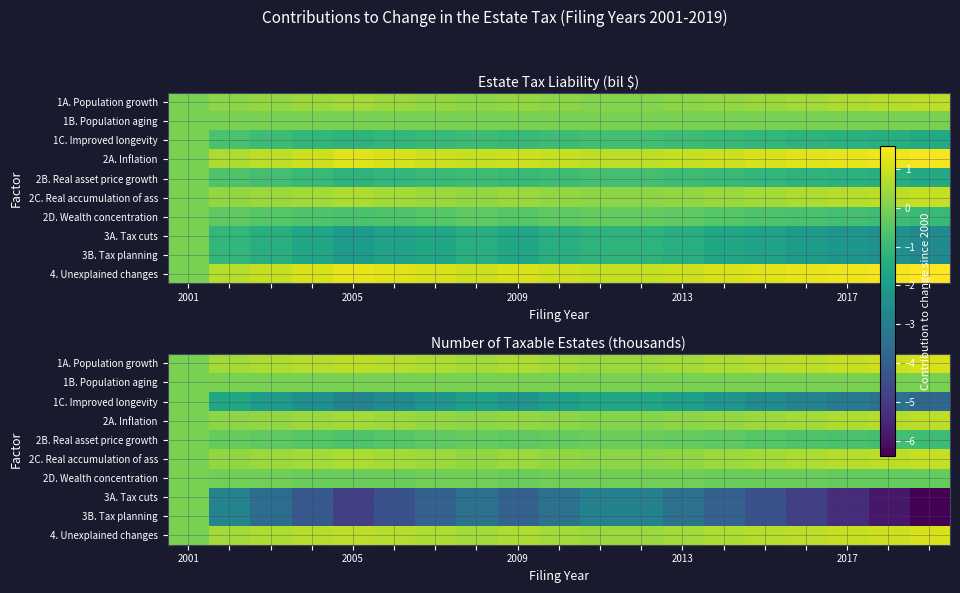

Where is 1A. Population growth nearest to the value 0?

2001